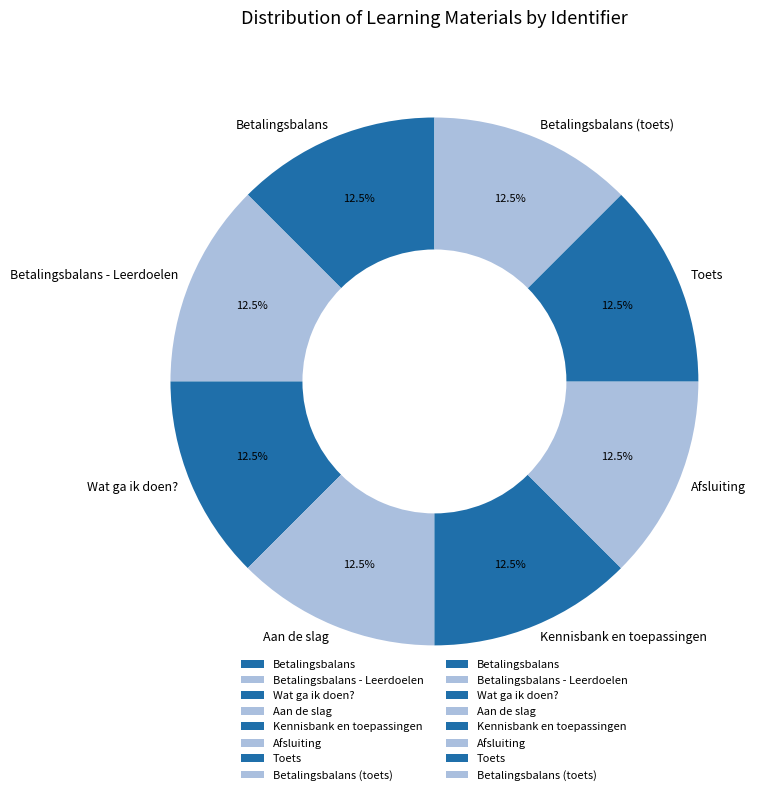

Is there a majority slice in this chart?

No